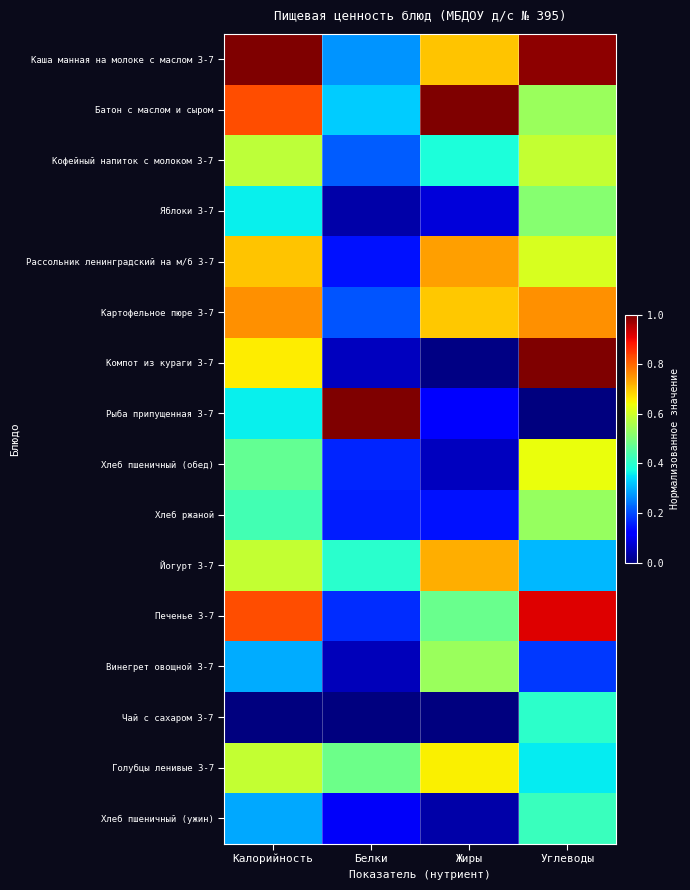

Which series has the largest total across all categories?

Каша манная на молоке с маслом 3-7